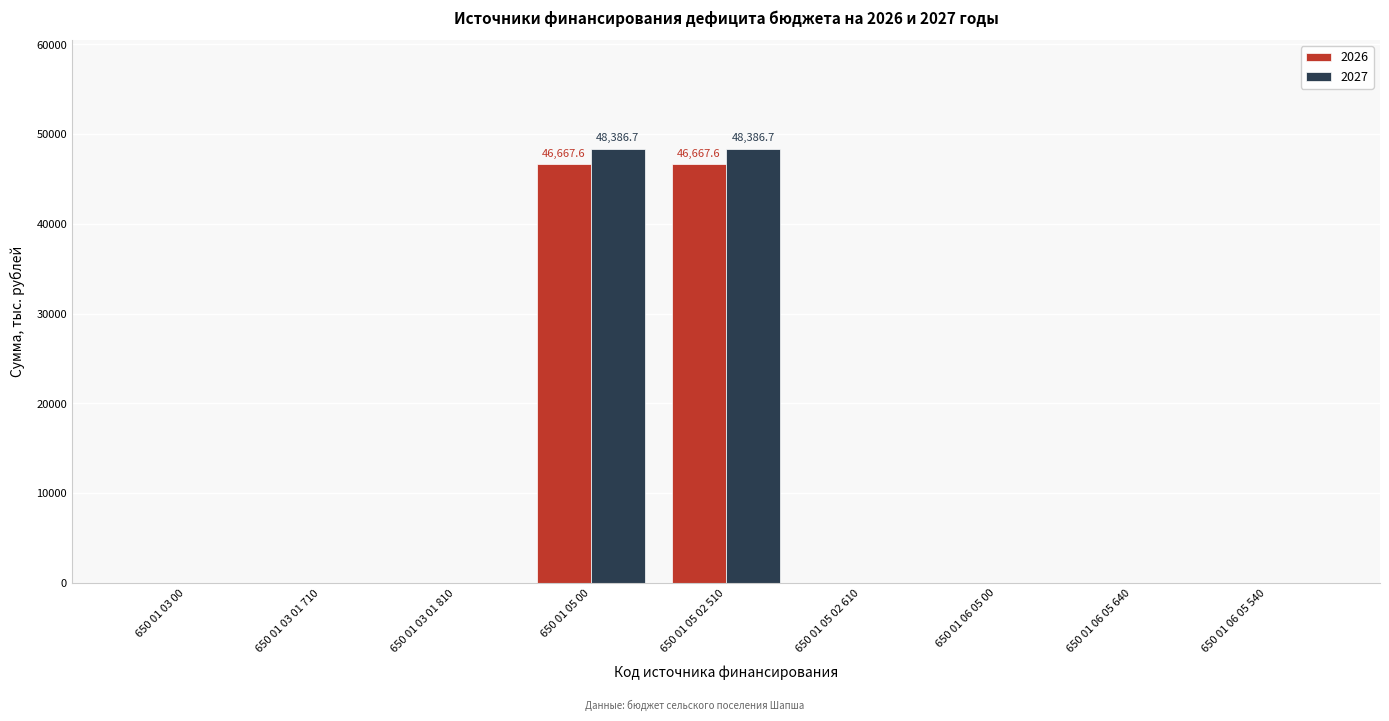

Reading left to right, extract all data points from this chart.

2026: 650 01 03 00=0.0	650 01 03 01 710=0.0	650 01 03 01 810=0.0	650 01 05 00=46667.6	650 01 05 02 510=46667.6	650 01 05 02 610=0.0	650 01 06 05 00=0.0	650 01 06 05 640=0.0	650 01 06 05 540=0.0
2027: 650 01 03 00=0.0	650 01 03 01 710=0.0	650 01 03 01 810=0.0	650 01 05 00=48386.7	650 01 05 02 510=48386.7	650 01 05 02 610=0.0	650 01 06 05 00=0.0	650 01 06 05 640=0.0	650 01 06 05 540=0.0